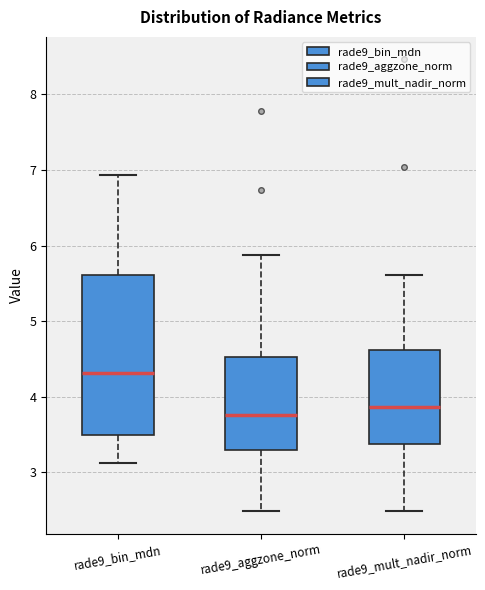

Reading left to right, transcribe this box plot: for each box, give where its median line is, the range the box spans, and where its two whiskers end, as read against the y-axis. The values are not printed on the chart, so give them approximately, as read against the axis.

rade9_bin_mdn: median 4.3, box 3.5 to 5.6, whiskers 3.1 to 6.9
rade9_aggzone_norm: median 3.8, box 3.3 to 4.5, whiskers 2.5 to 5.9
rade9_mult_nadir_norm: median 3.9, box 3.4 to 4.6, whiskers 2.5 to 5.6